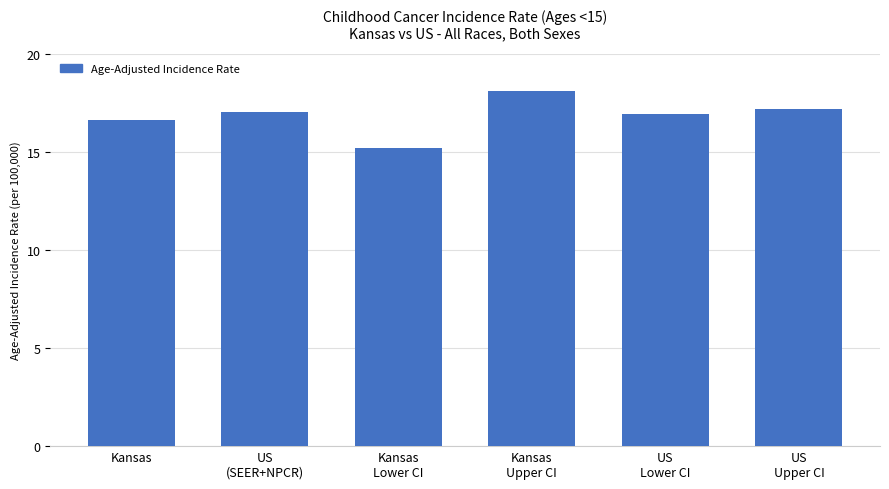

Reading left to right, extract all data points from this chart.

Kansas=16.6	US
(SEER+NPCR)=17.0	Kansas
Lower CI=15.2	Kansas
Upper CI=18.1	US
Lower CI=16.9	US
Upper CI=17.2